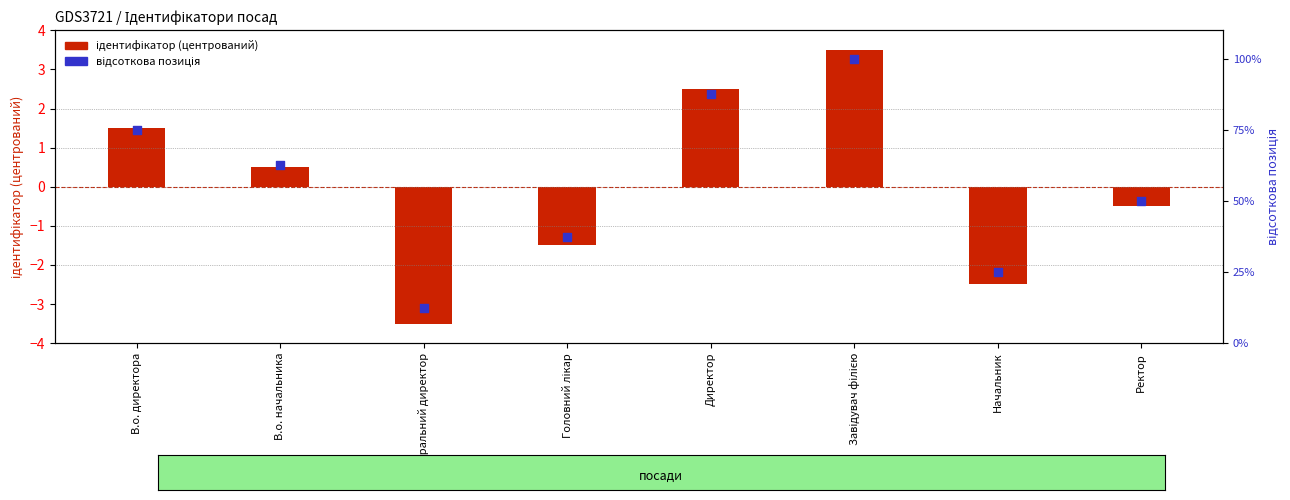

Which series has the largest Y range (max minus min)?

відсоткова позиція